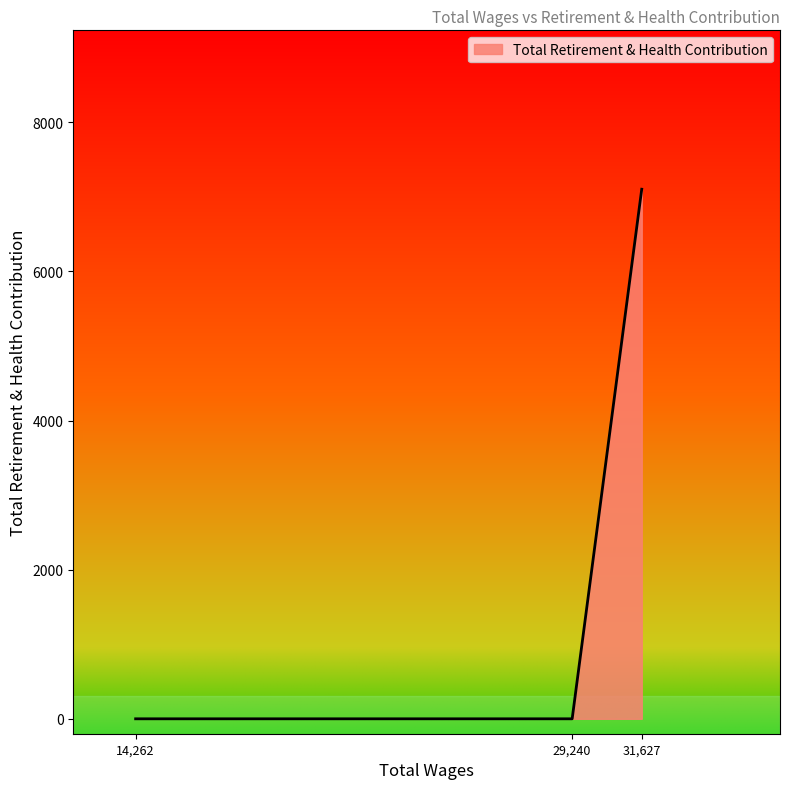

Count the number of categories in the chart.

3